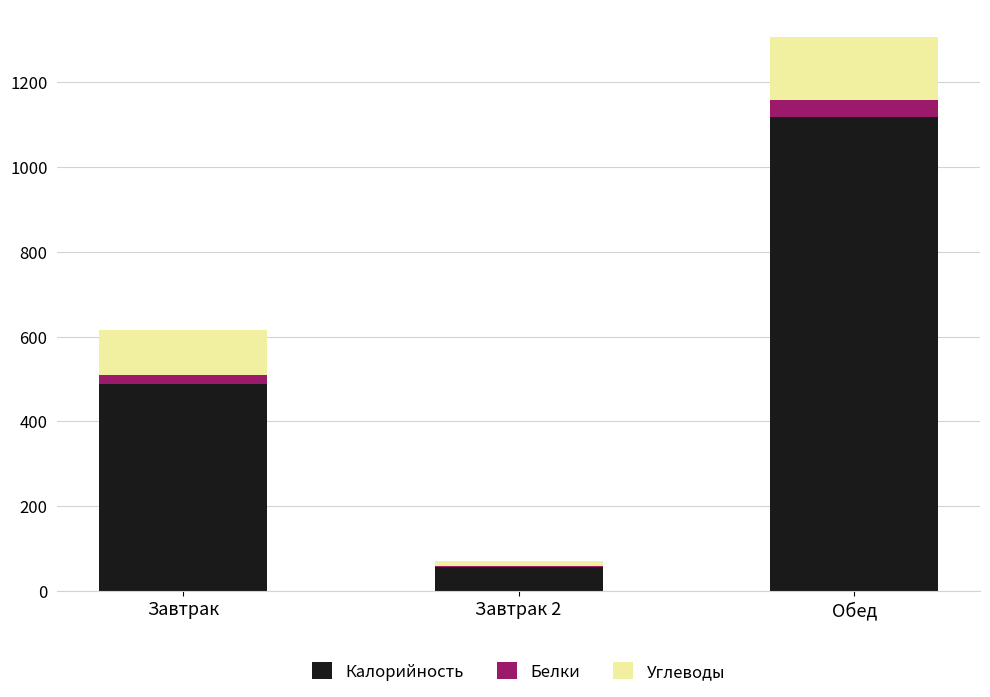

What is the sum of all Калорийность values?

1665.0